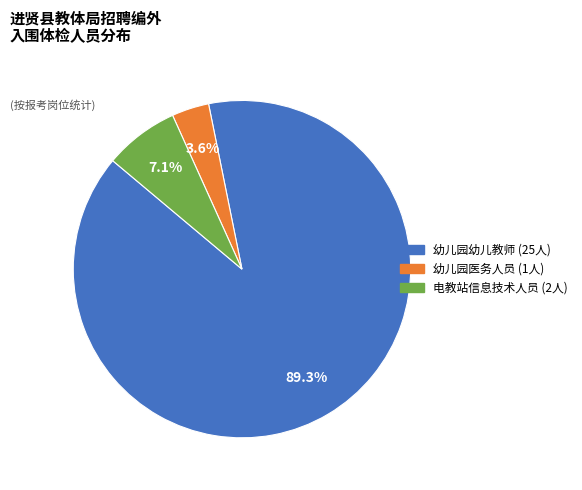

Is there any slice that represents more than half of the pie?

Yes